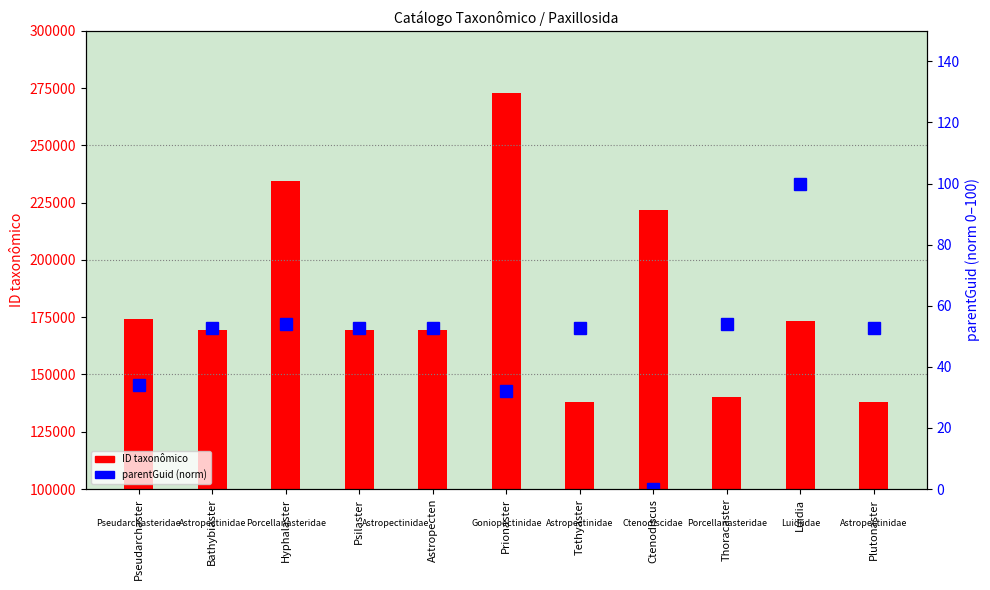

At which category is the sum across all series the highest?

Prionaster